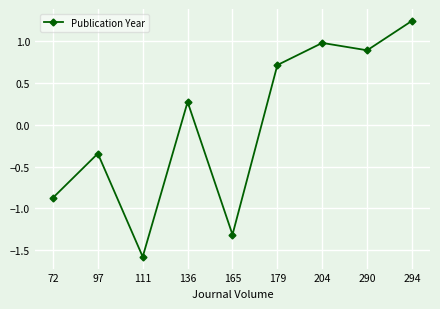

How many positive values are there?

5